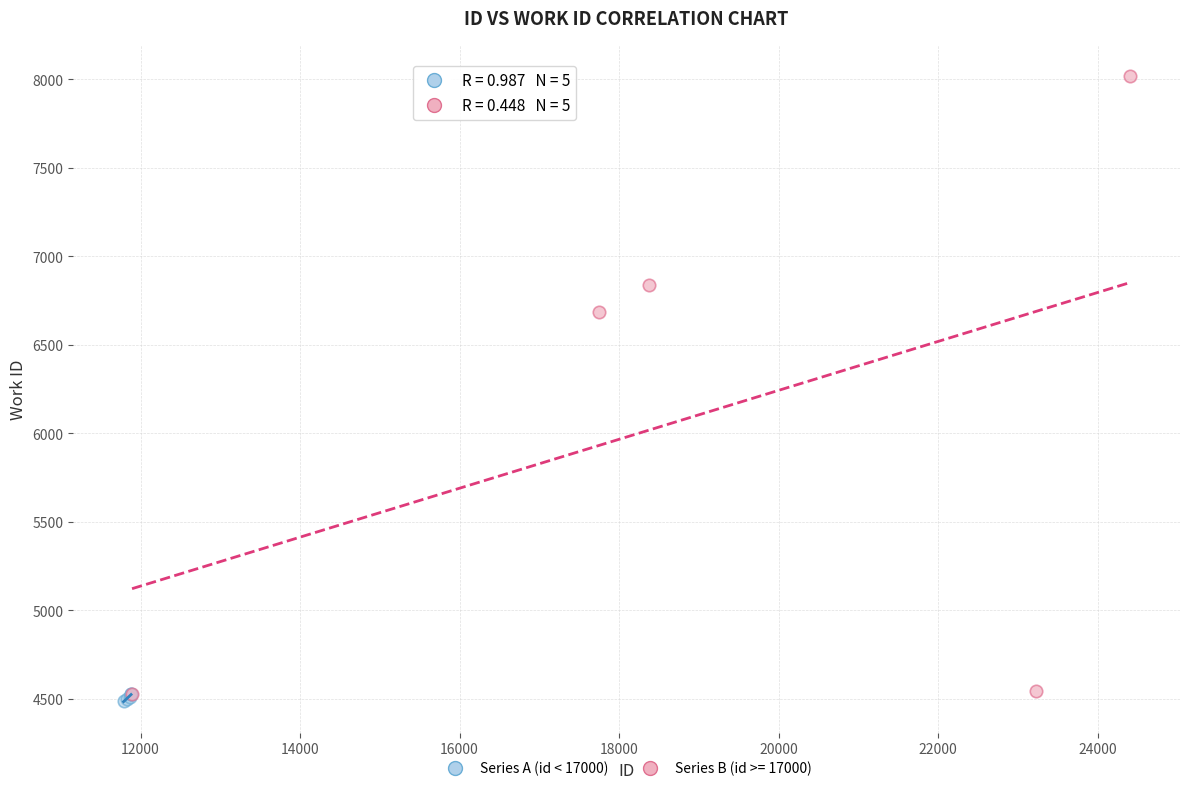

Which series reaches the maximum Y coordinate?

Series B (id >= 17000)